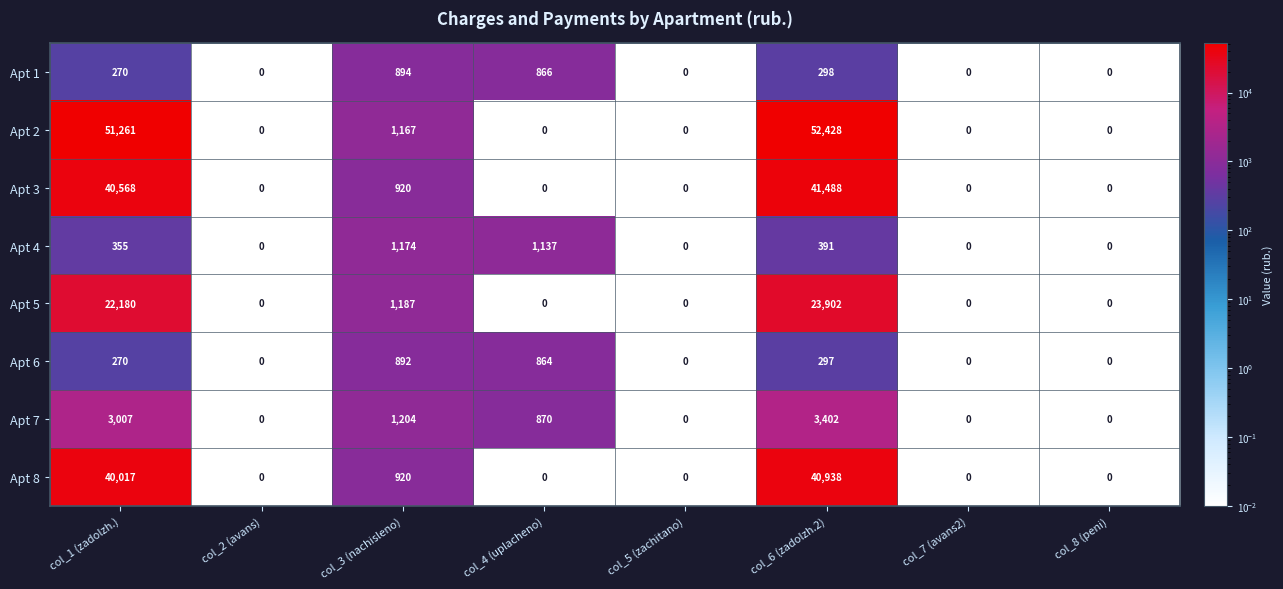

What is the spread (max minus min) of values at col_4 (uplacheno)?

1137